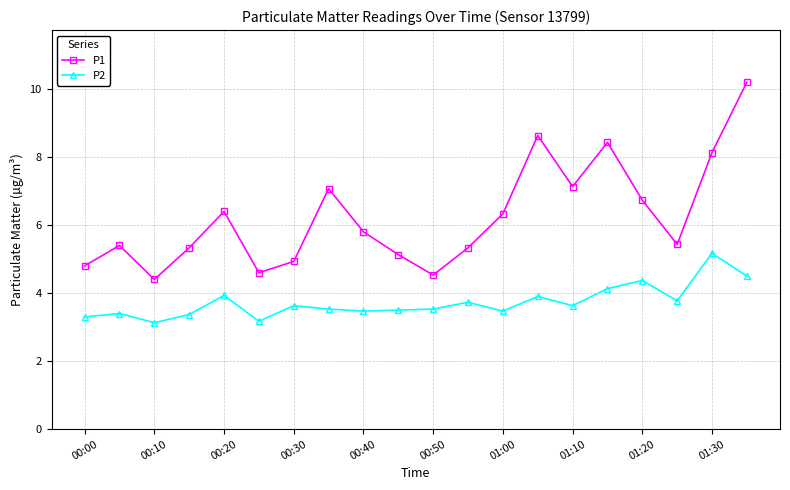

Which series has the widest spread of values?

P1